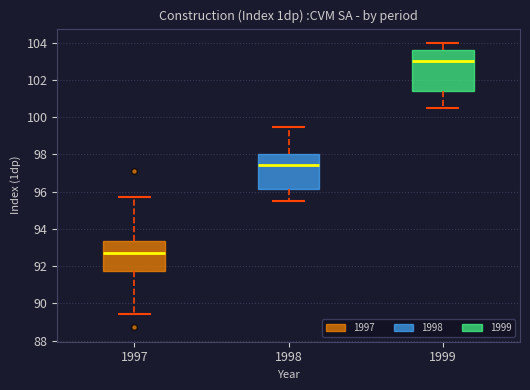

Comparing the boxes themselves (not the whiskers), which one is the tallest?

1999